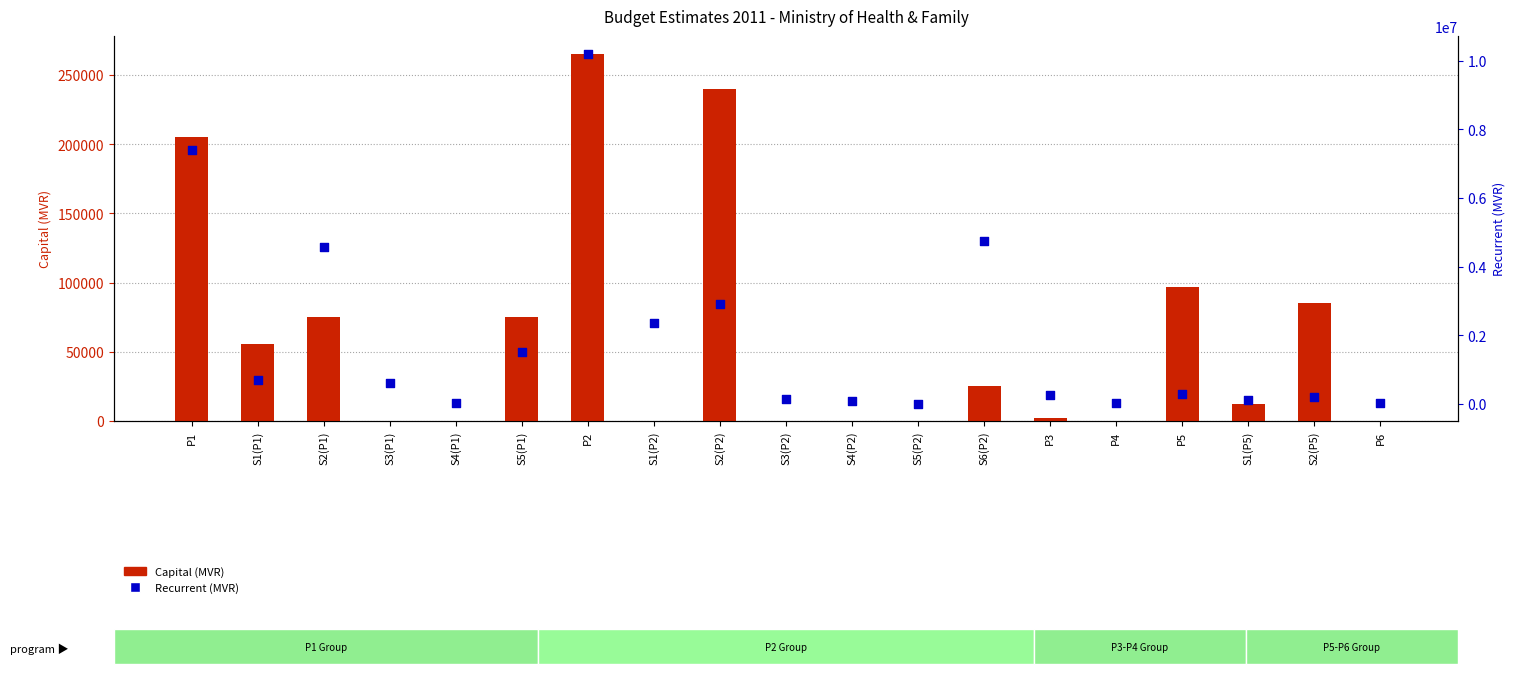

At which category is the sum across all series the highest?

P2